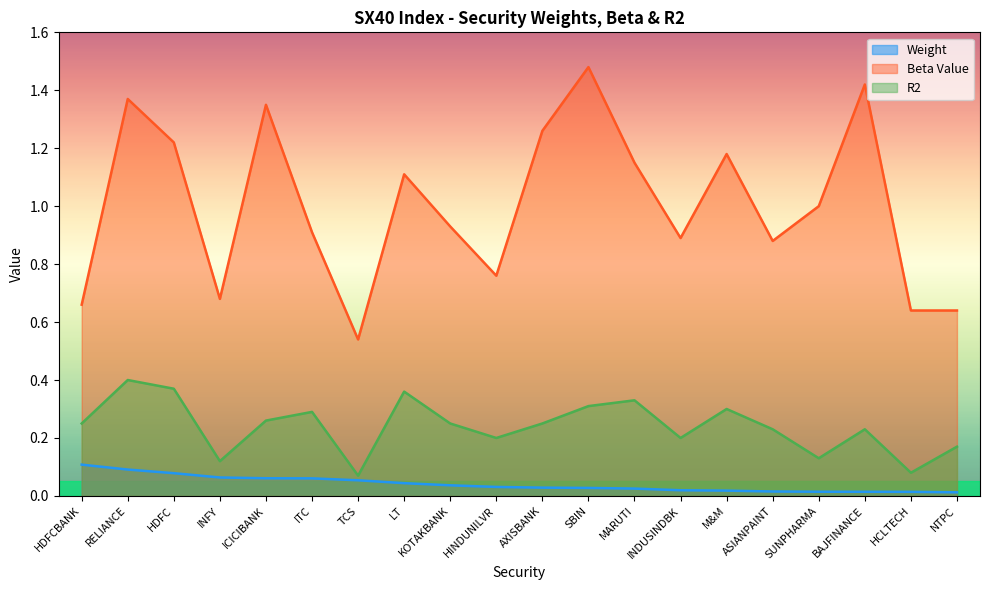

What is the average value of the R2 series?

0.2